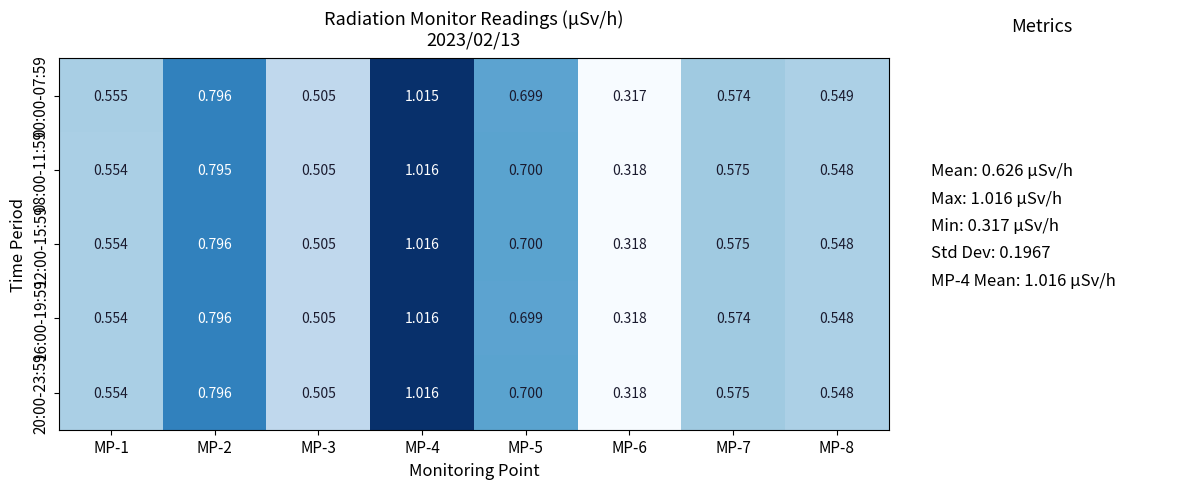

Is the value of 12:00-15:59 at MP-8 greater than the value of 20:00-23:59 at MP-2?

No